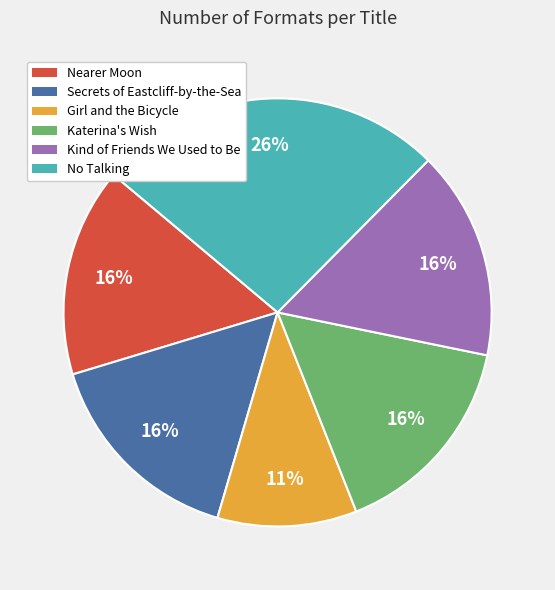

How many segments does this pie chart have?

6